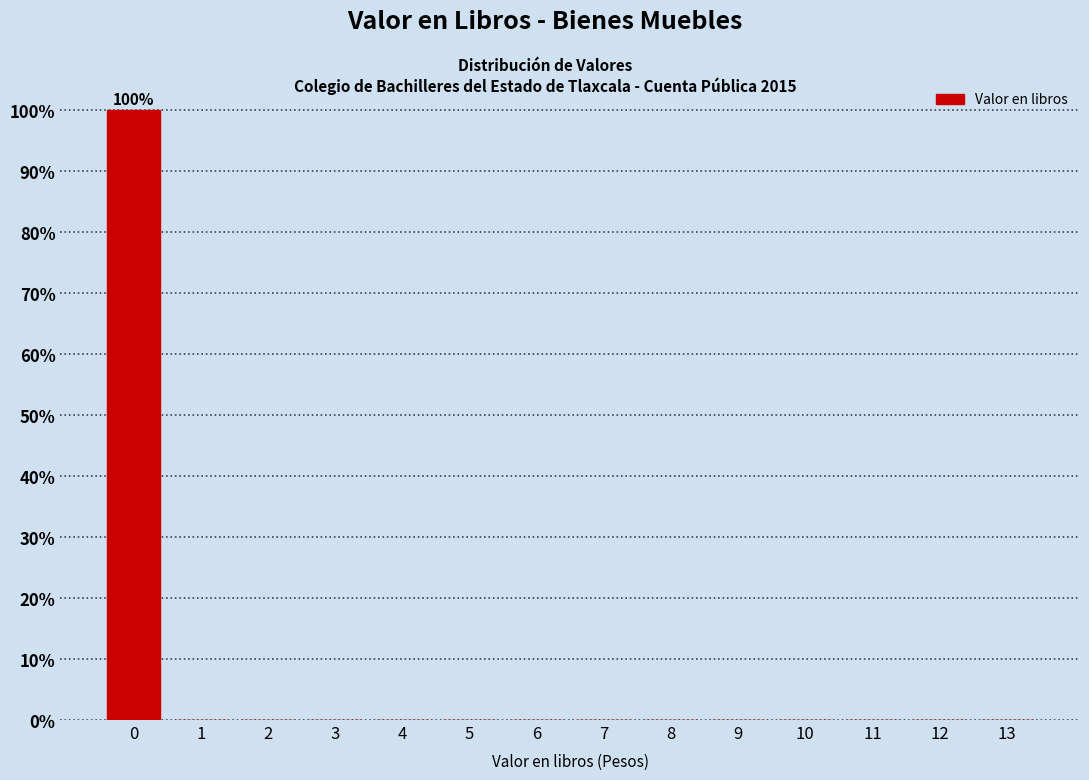

Reading right to left, transcribe all the data shown in this chart.

13=0	12=0	11=0	10=0	9=0	8=0	7=0	6=0	5=0	4=0	3=0	2=0	1=0	0=100